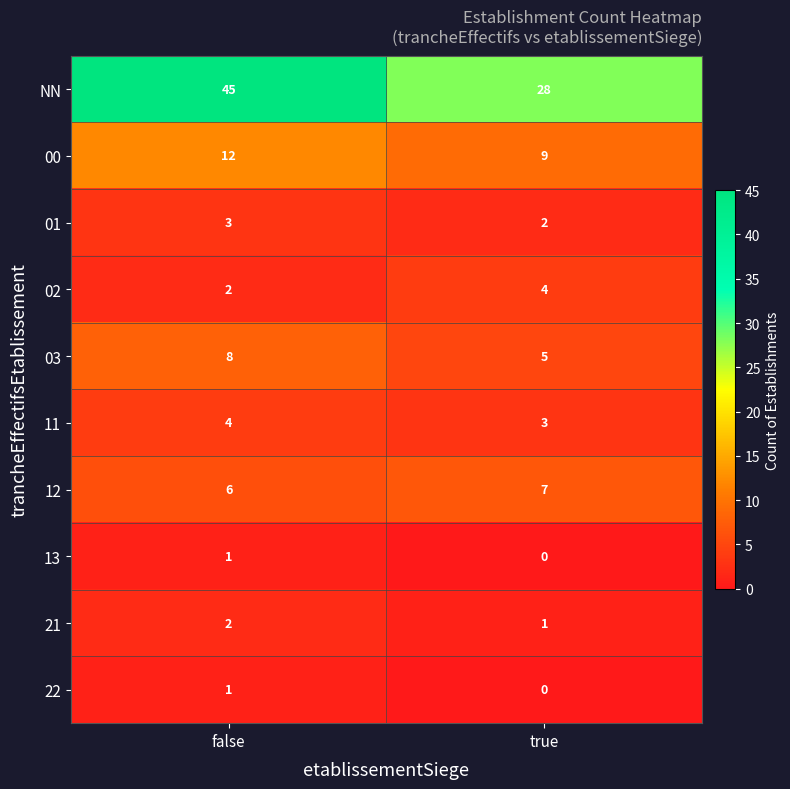

Is it true that 01 equals 3 at false?

True